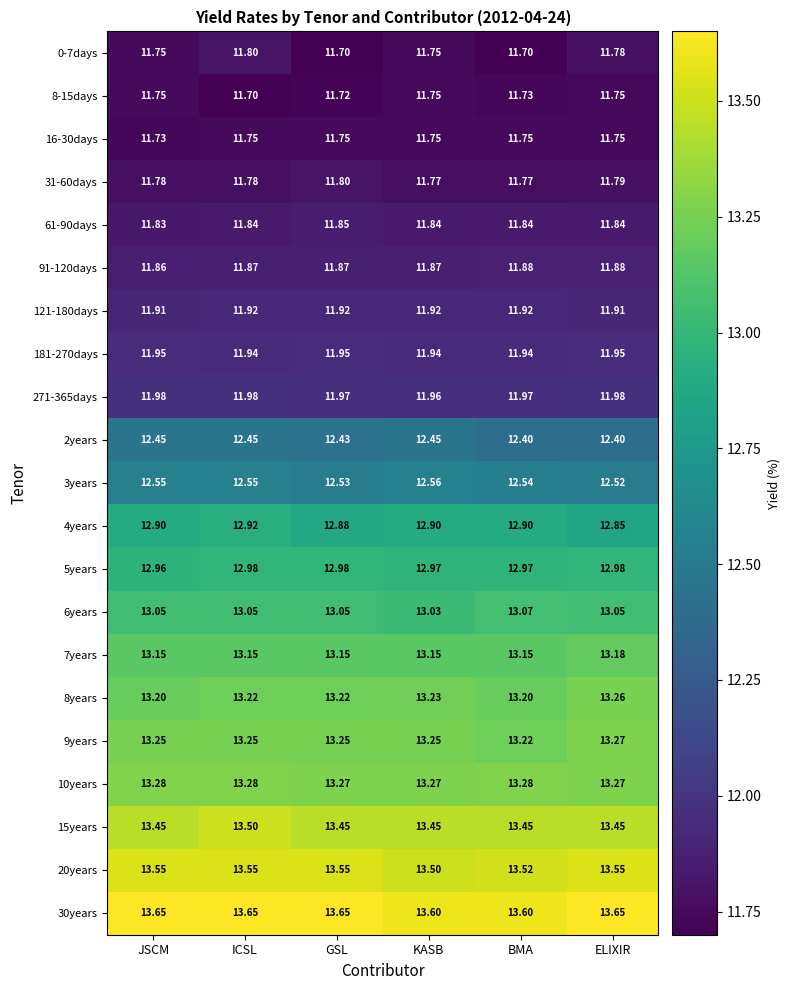

What is the total value across all series at JSCM?

264.0